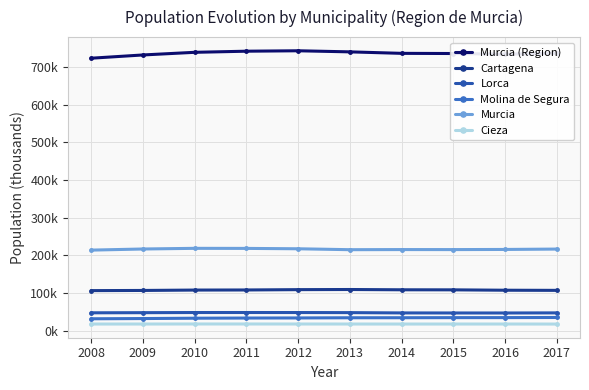

Where is the first local minimum for Murcia?

2013